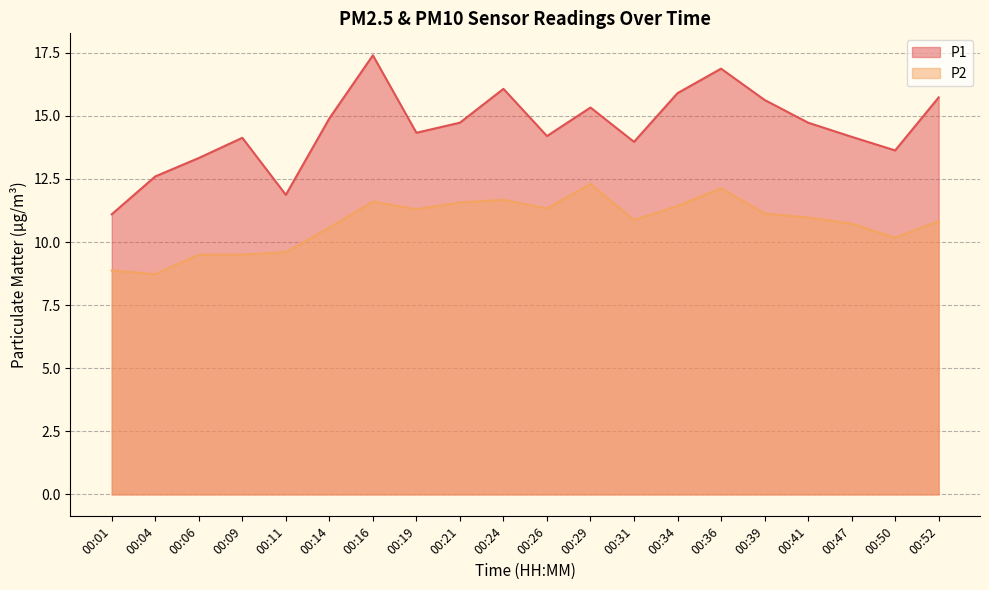

What is the value of the P1 point at the 19th from the left?

13.6